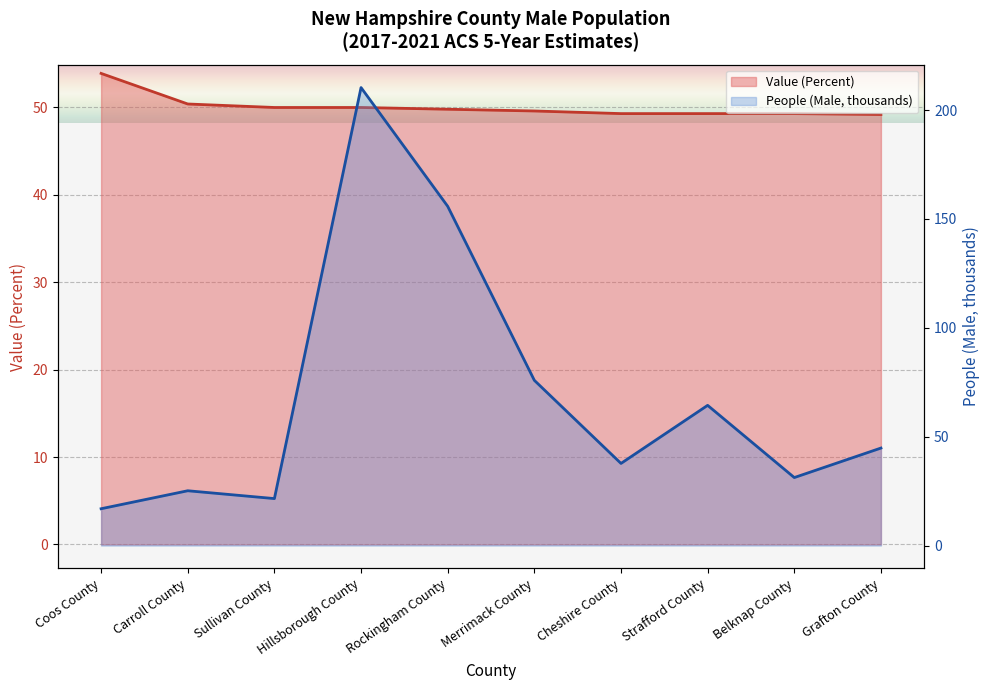

What is the value of the Value (Percent) point at the 1st from the left?

53.9